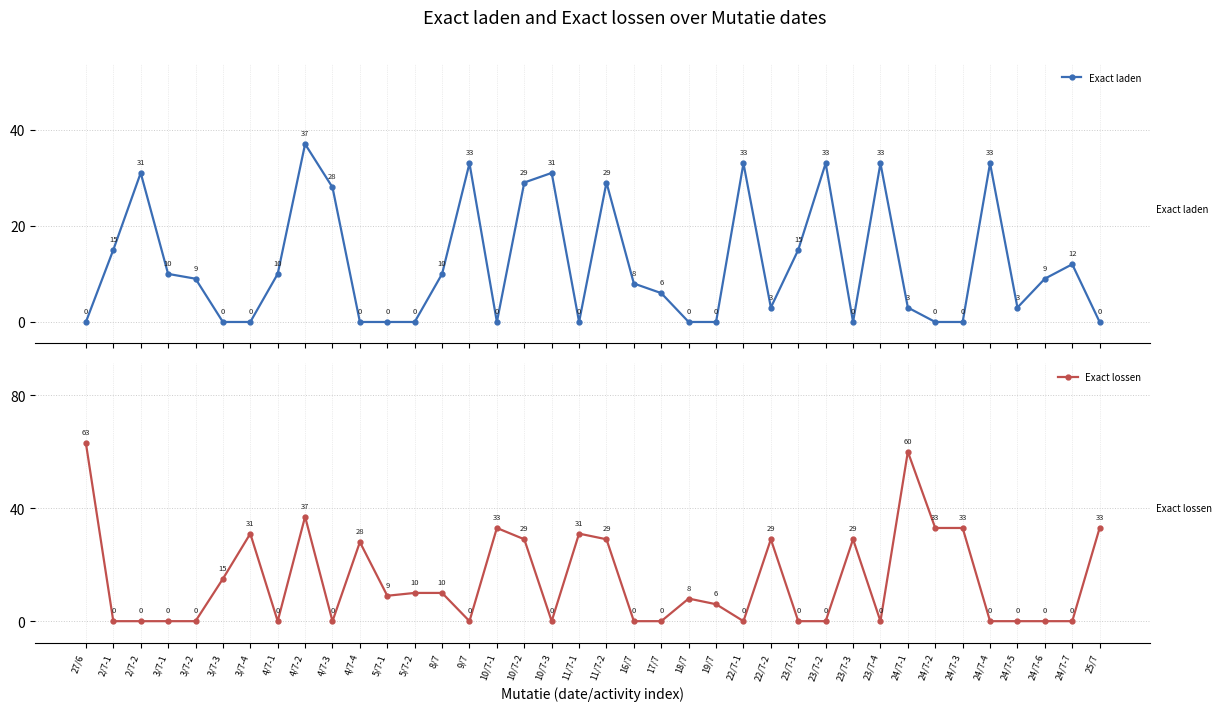

The Exact laden series shows 33 at 24/7-4. True or false?

True